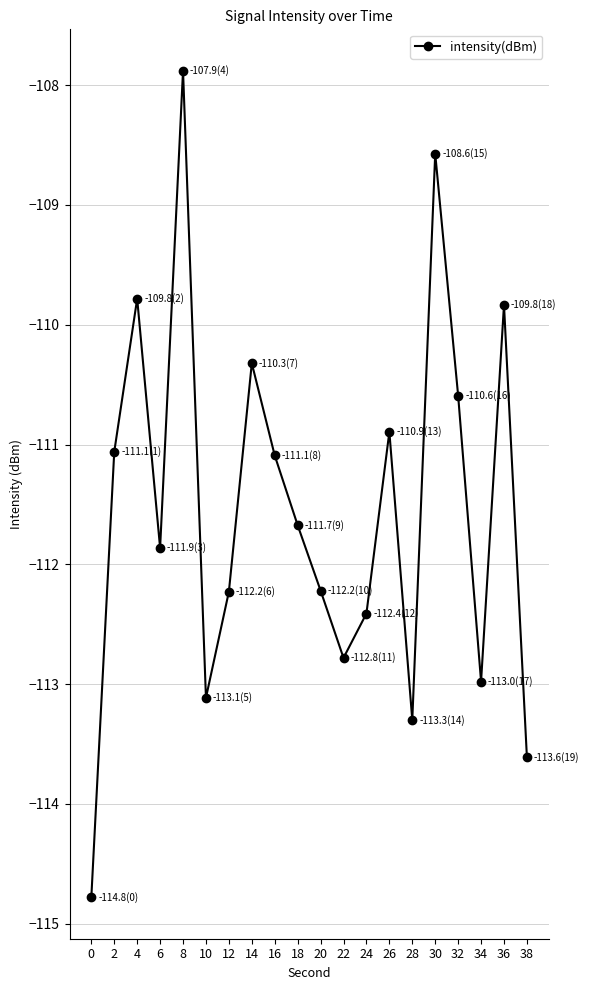

What is the value of the 4th point from the left?

-111.9